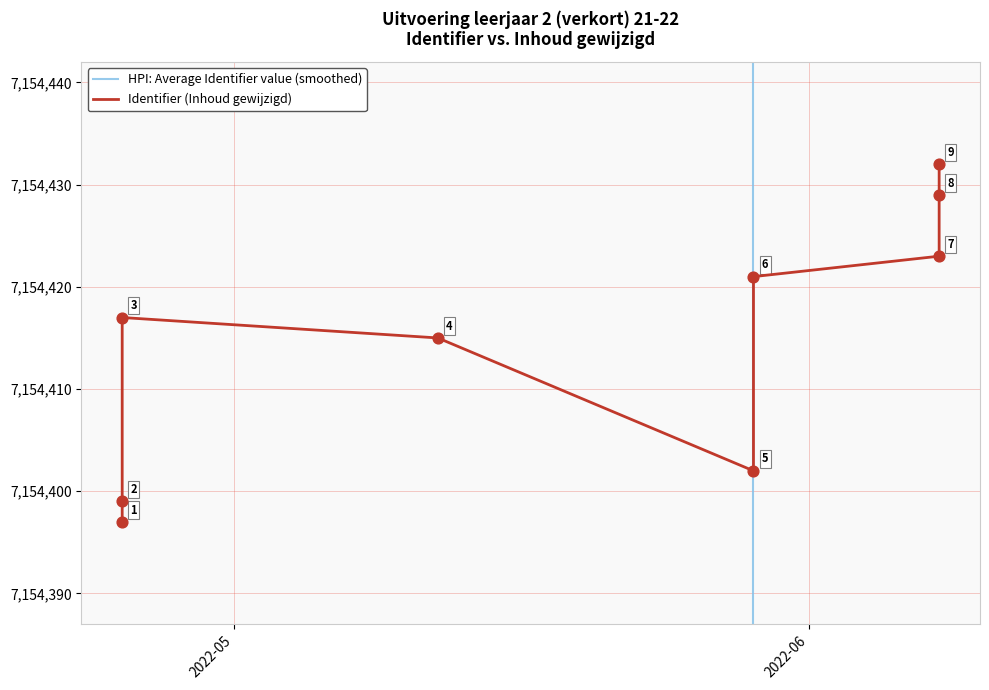

At how many categories does at least one series exceed 7047136?

9